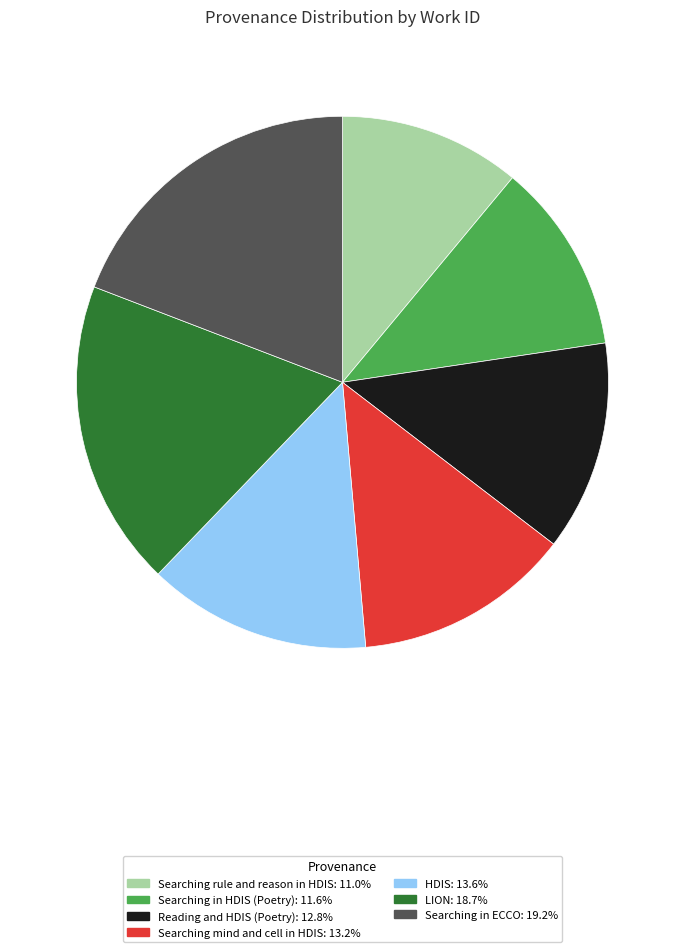

Is there any slice that represents more than half of the pie?

No